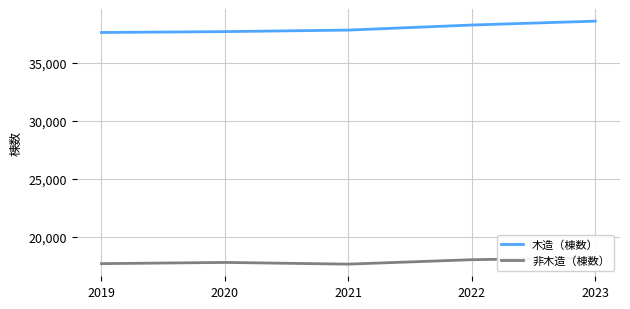

Between 2020 and 2022, which is larger?

2022